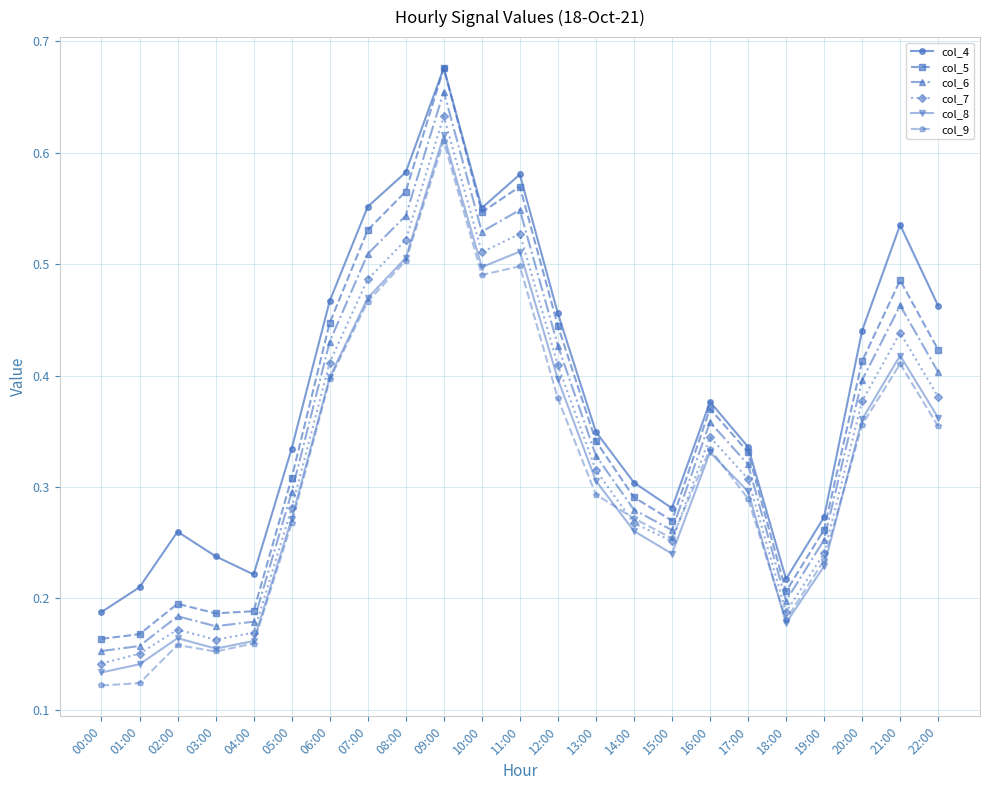

True or false: col_9 and col_5 cross at least once.

False